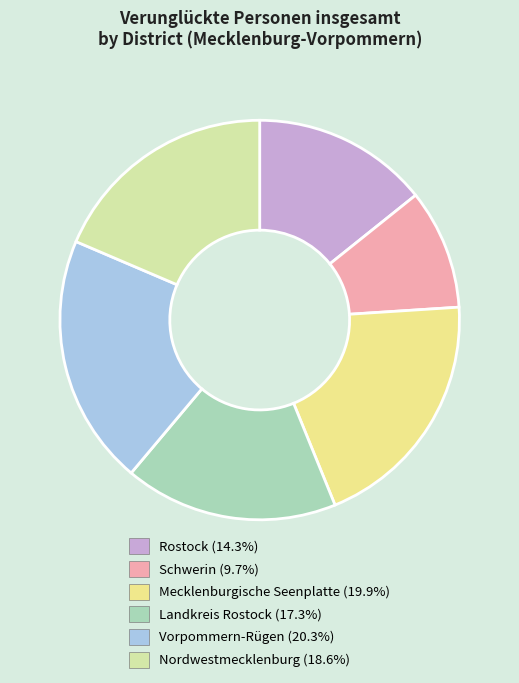

To the nearest percent, what percentage of the pie is Schwerin?

10%